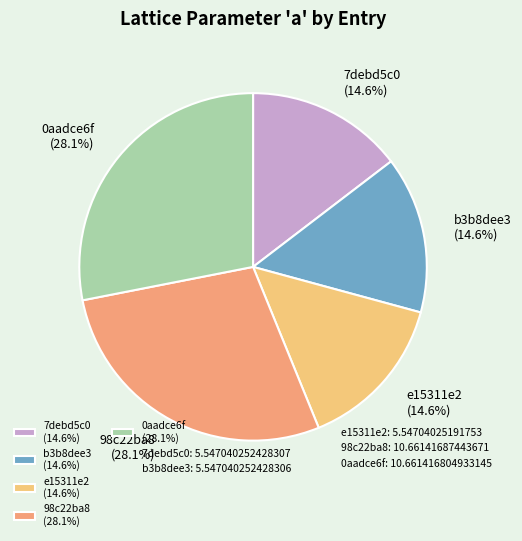

How many segments does this pie chart have?

5